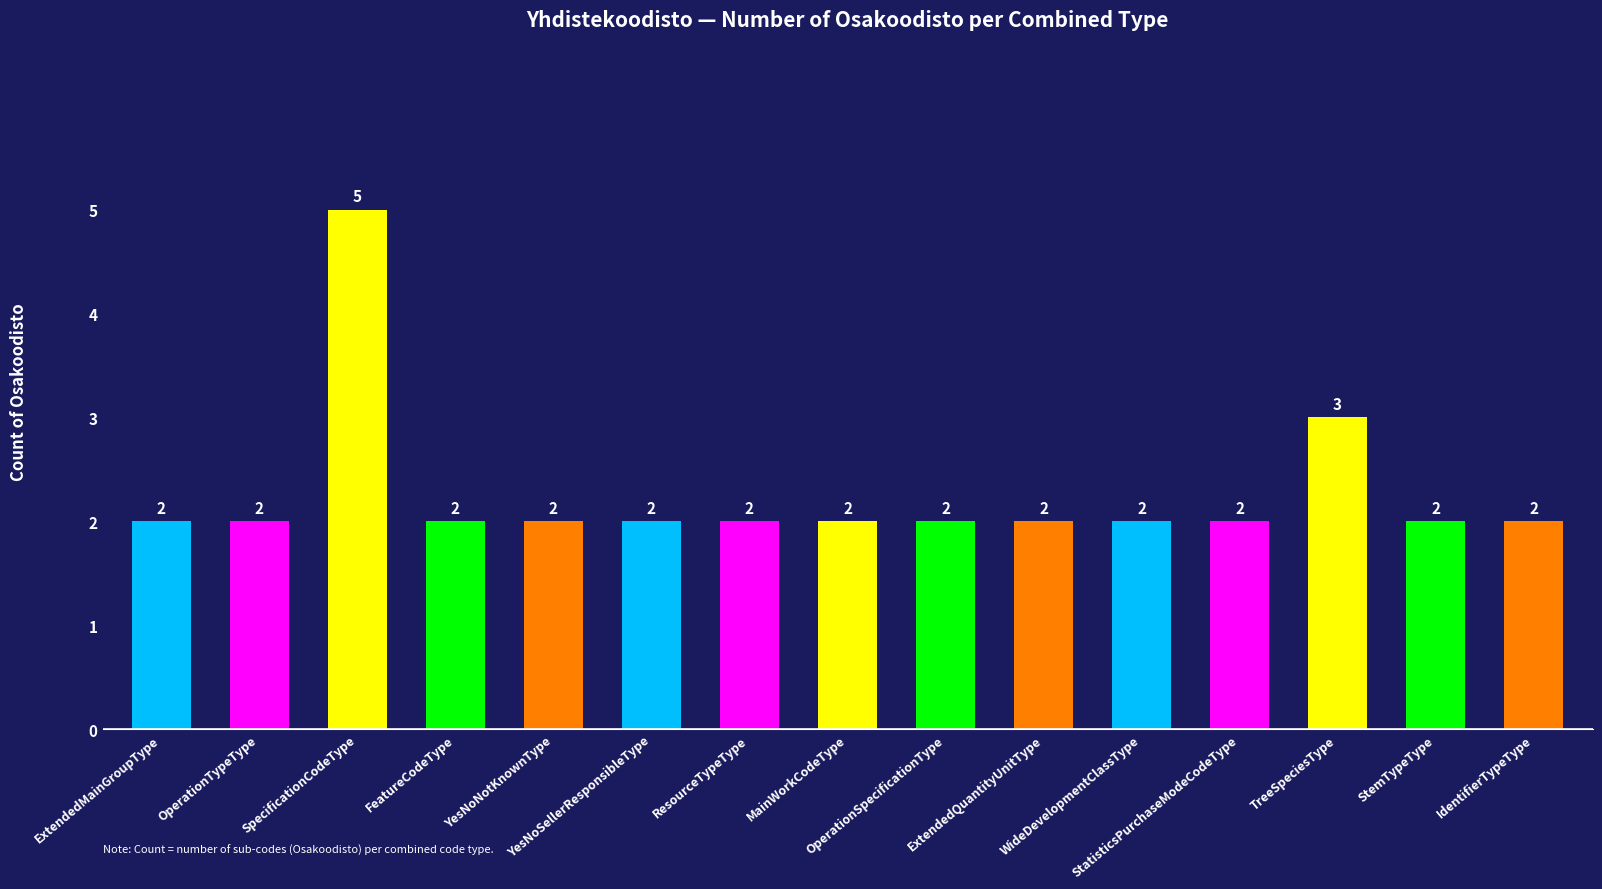

Count the number of values greater than 2.

2